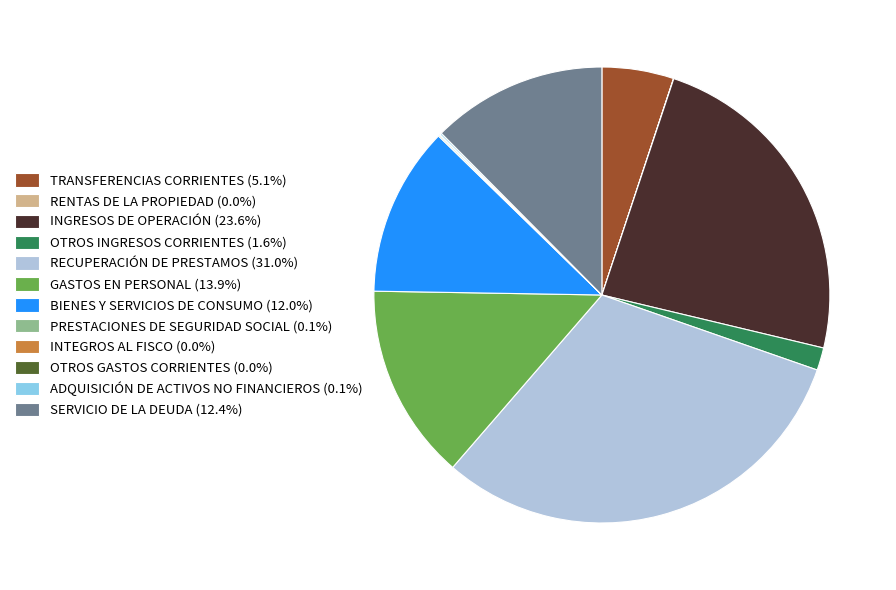

Is OTROS INGRESOS CORRIENTES (1.6%) the majority of the pie?

No